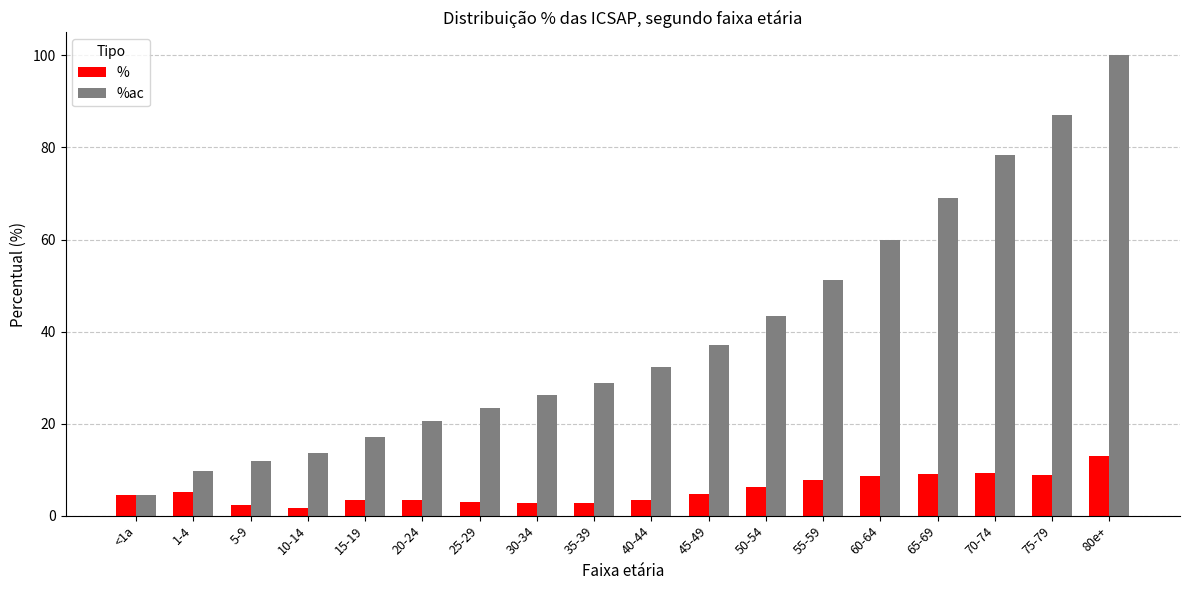

What is the total value across all series at 80e+?

113.0